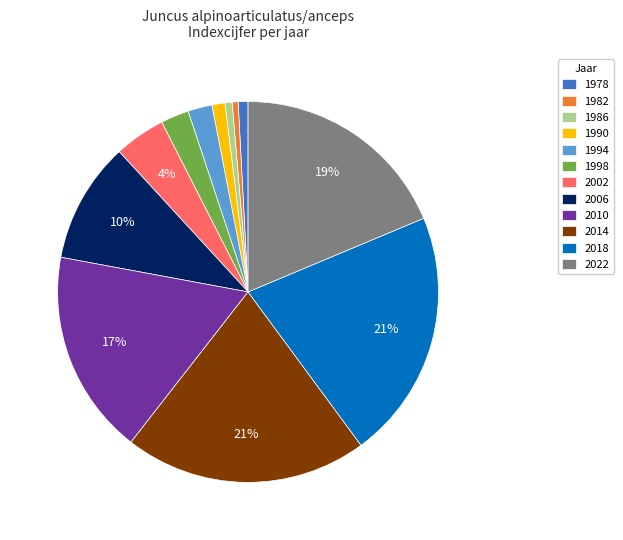

How many slices are in this pie chart?

12